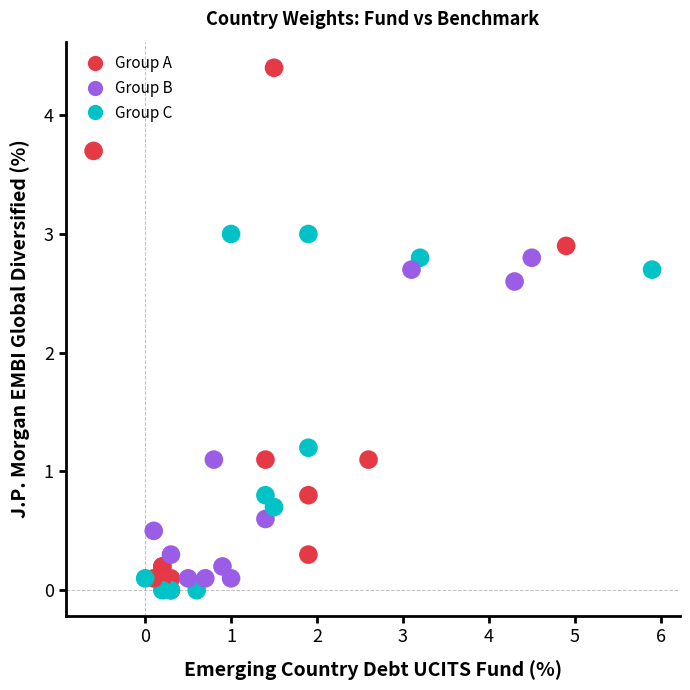

What Y value in the scatter plot is closest to 2?

2.6